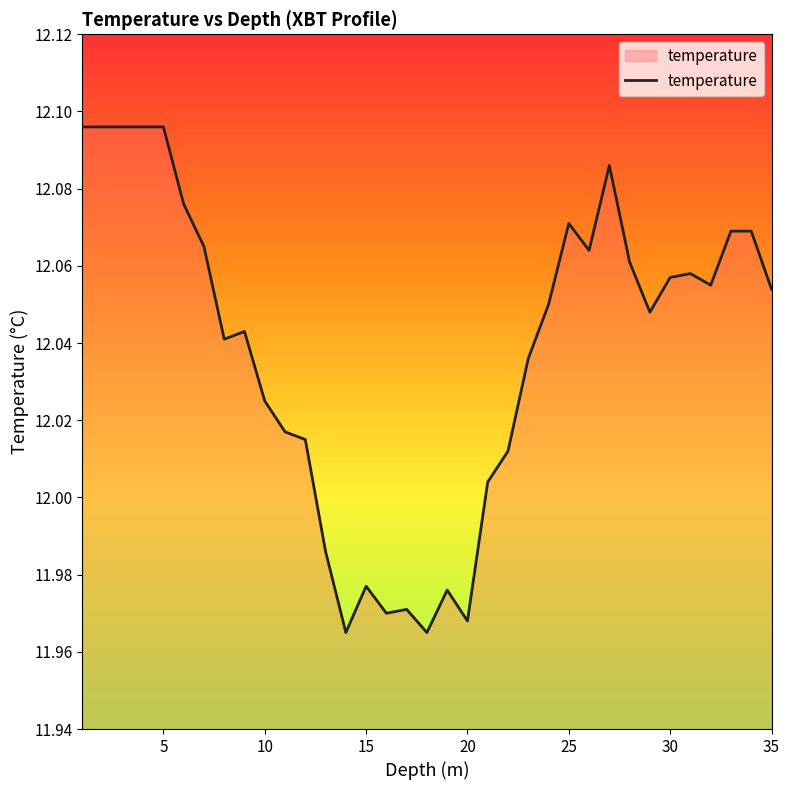

The chart shows a value of 7.8 at 15. True or false?

False